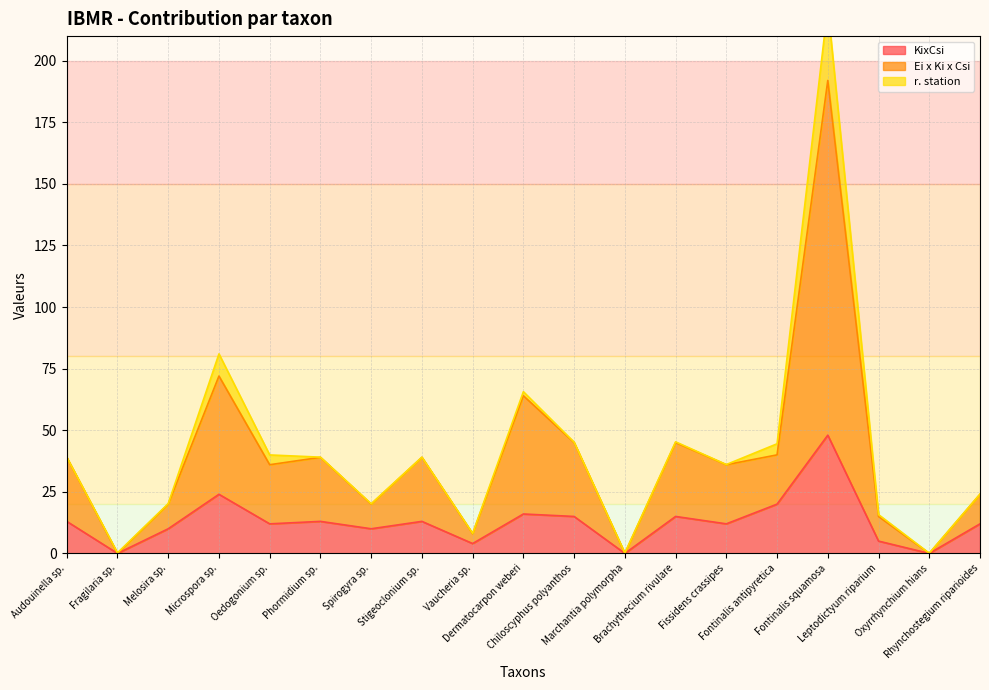

What is the highest value of the KixCsi series?

48